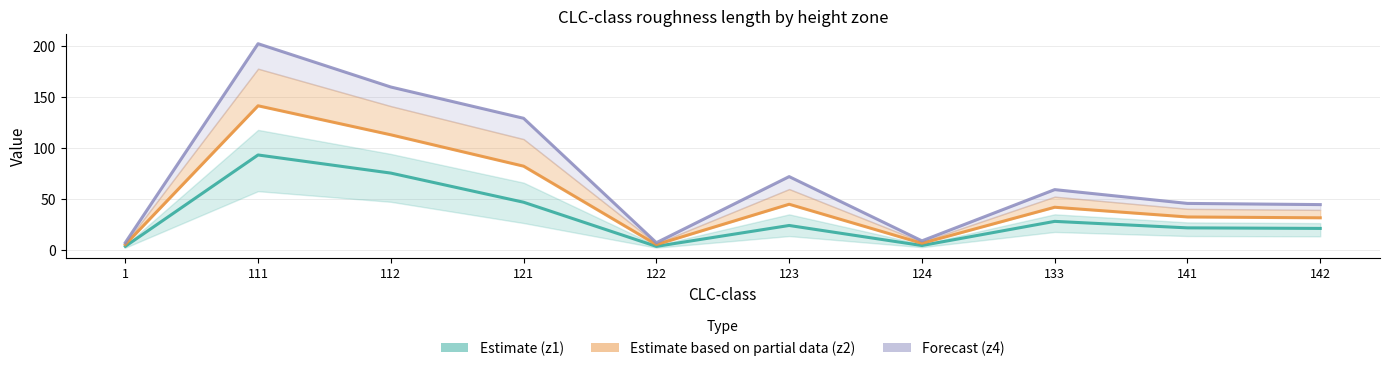

Does the chart have visible grid lines?

Yes